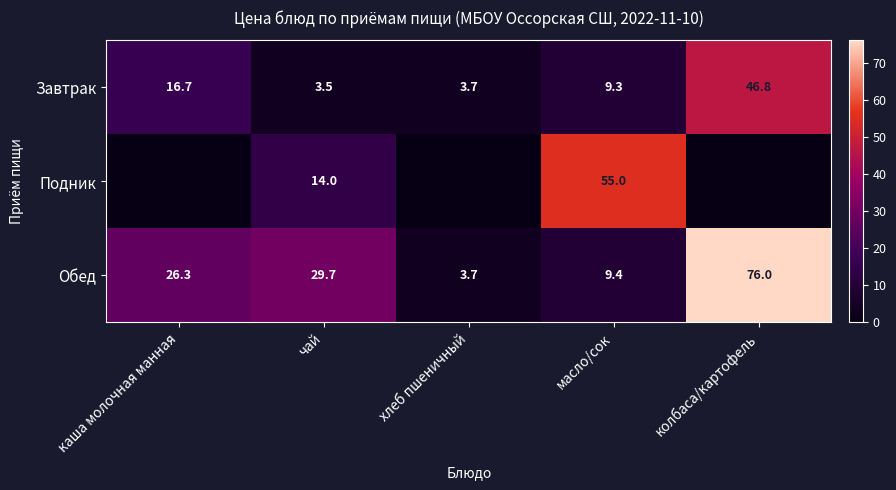

The Завтрак series shows 28.3 at каша молочная манная. True or false?

False